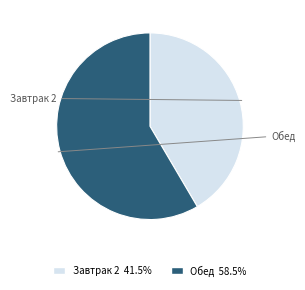

Is it true that Обед is 72% of the pie?

False